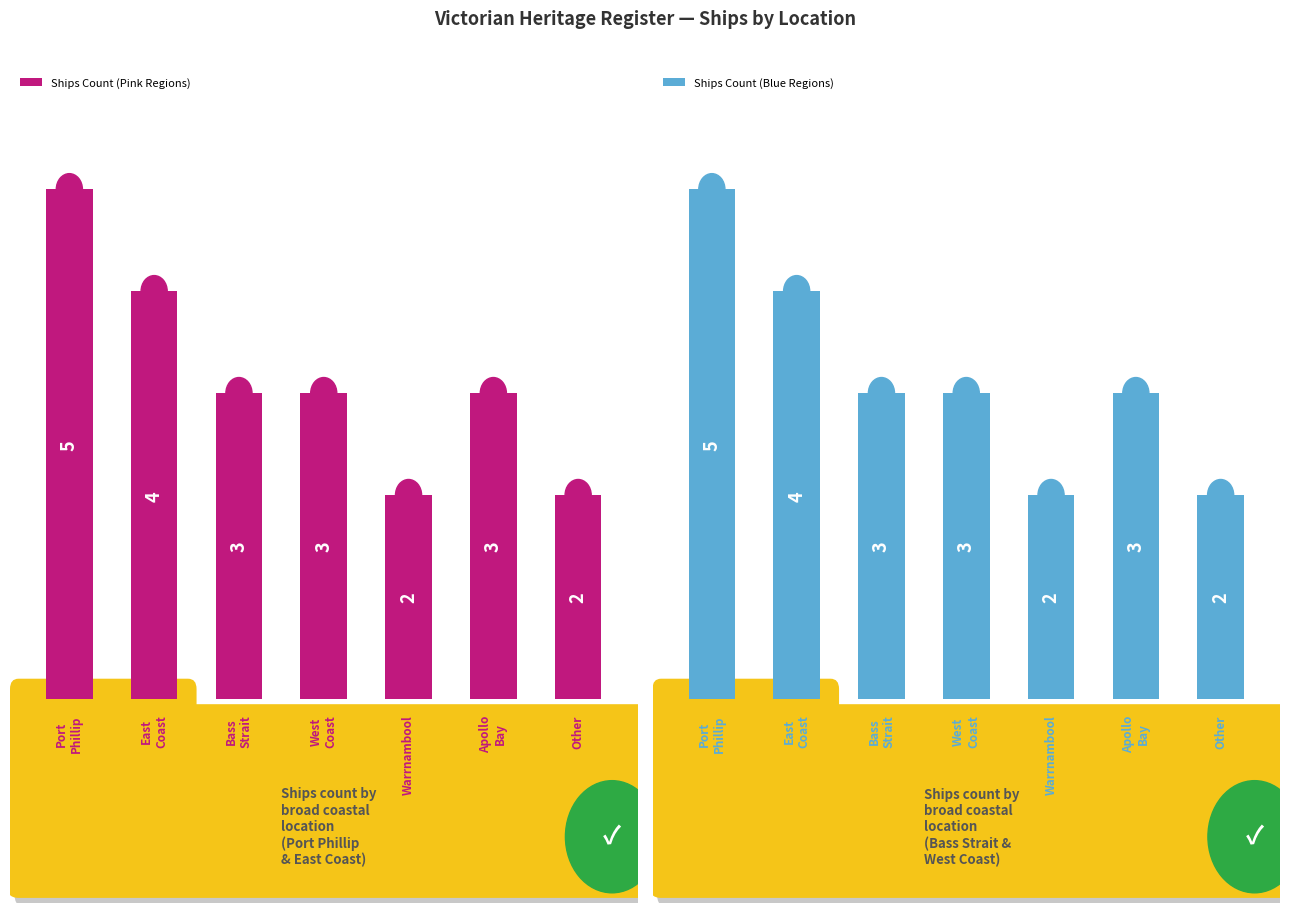

At which label does Ships Count (Blue Regions) reach its minimum?

Warrnambool